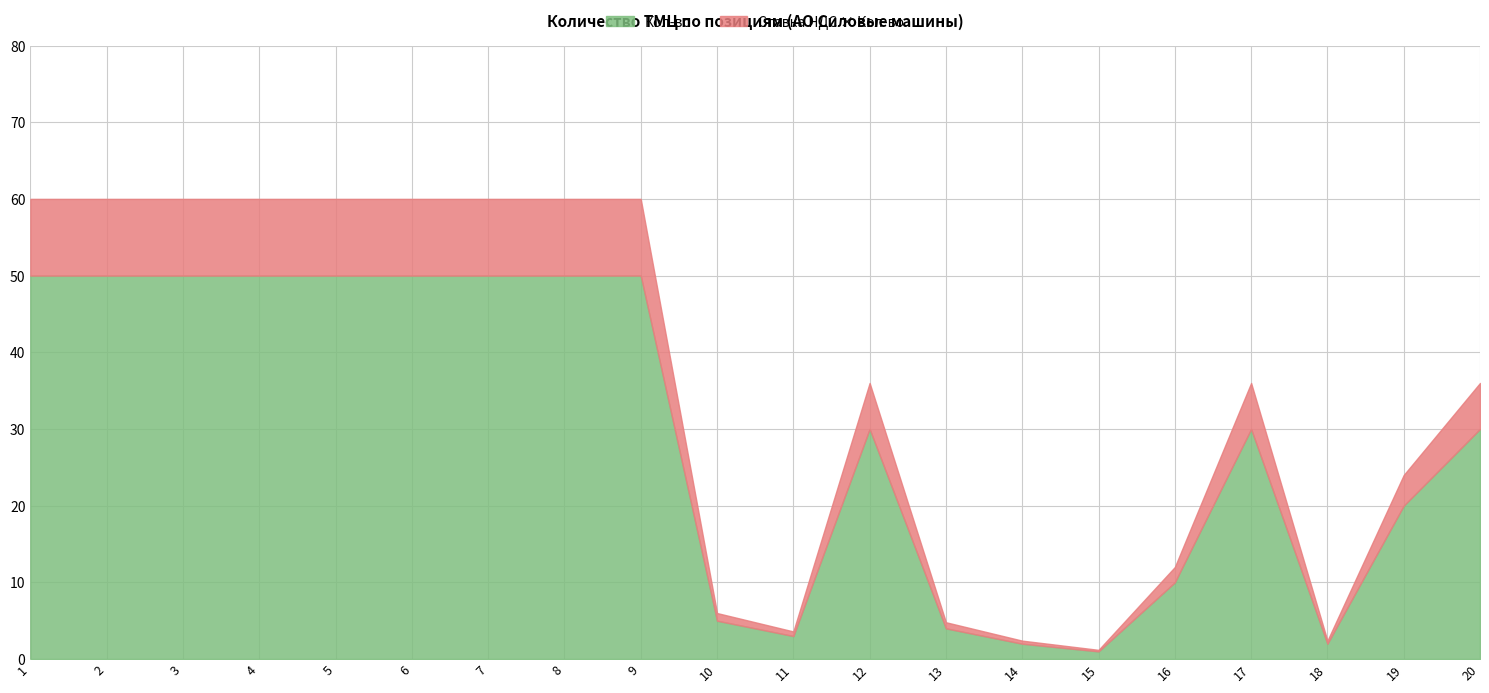

True or false: Сумма НДС and Кол-во cross at least once.

False